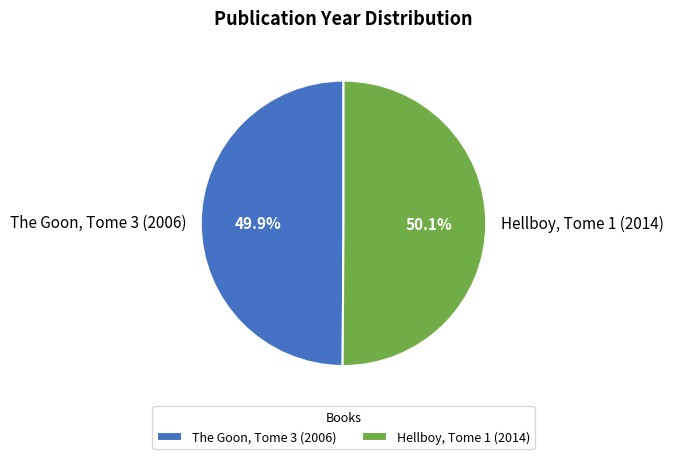

To the nearest percent, what is the combined percentage of Hellboy, Tome 1 (2014) and The Goon, Tome 3 (2006)?

100%